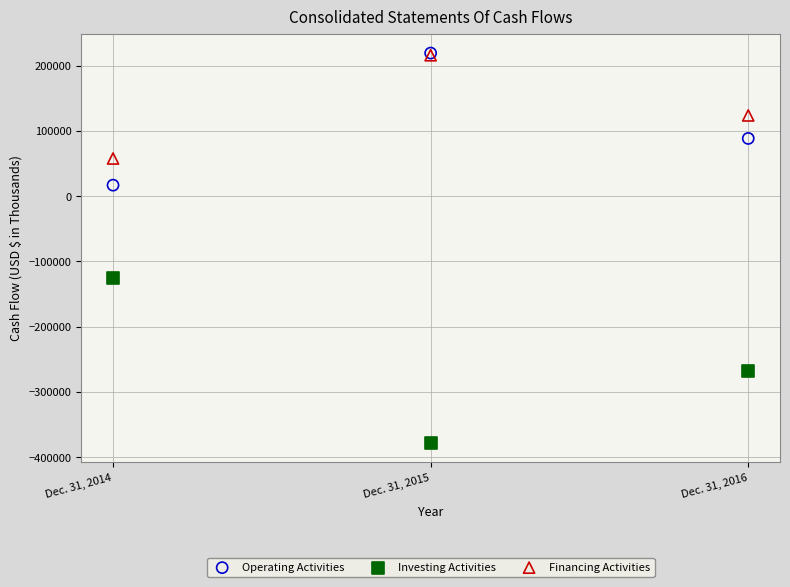

In the Financing Activities series, what Y value is closest to 136831?

123708